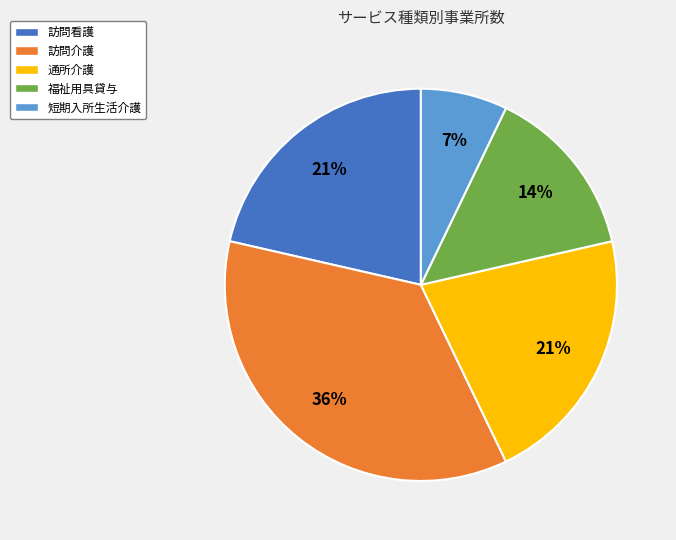

Which slice is the smallest?

短期入所生活介護